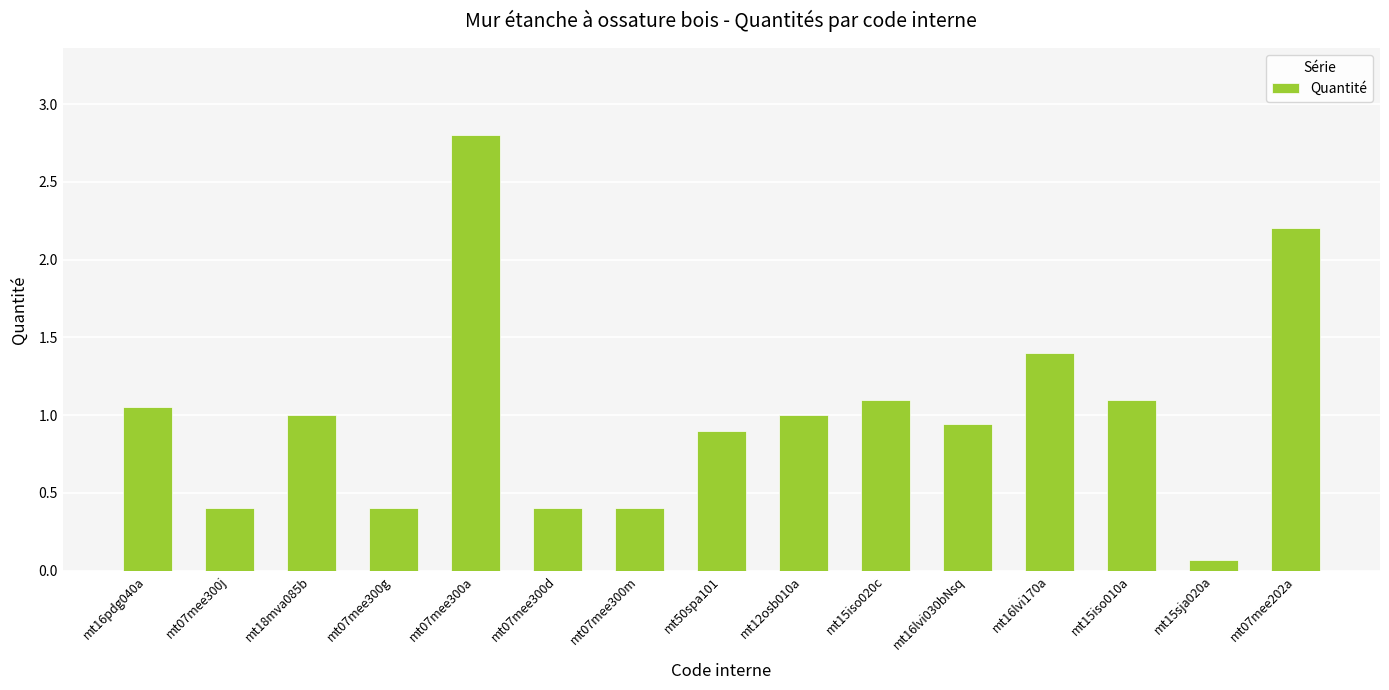

How many values are below 1?

7